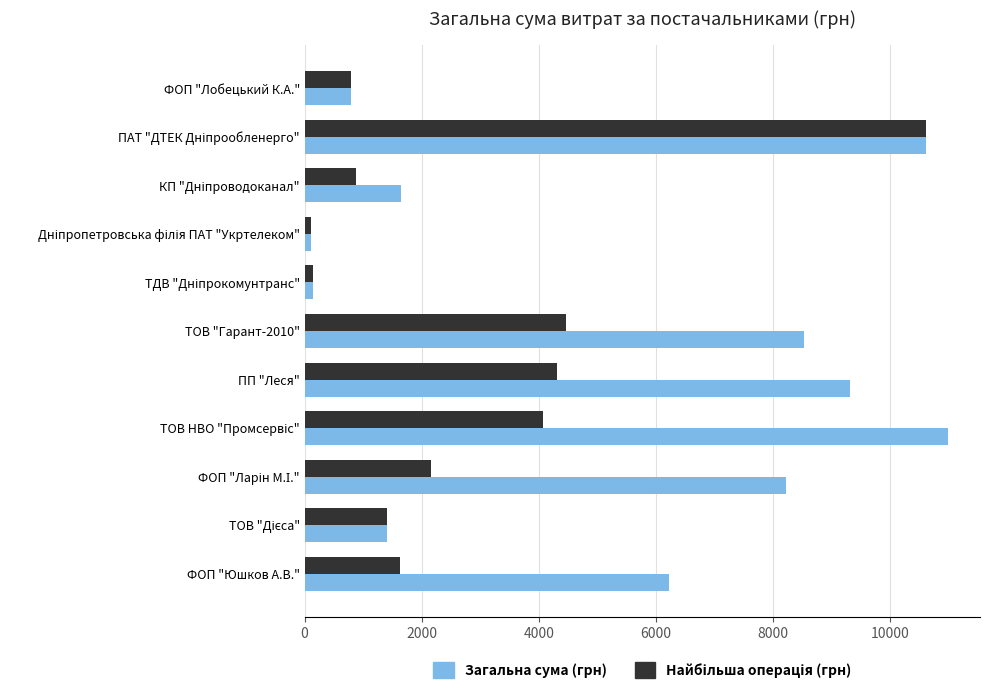

How many series are shown in this chart?

2